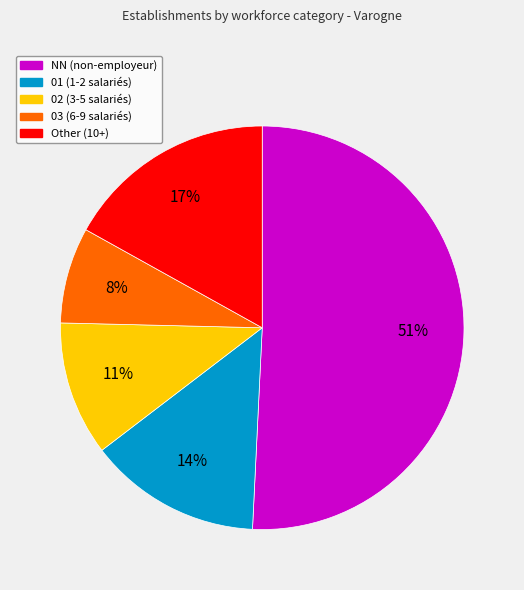

How many segments does this pie chart have?

5